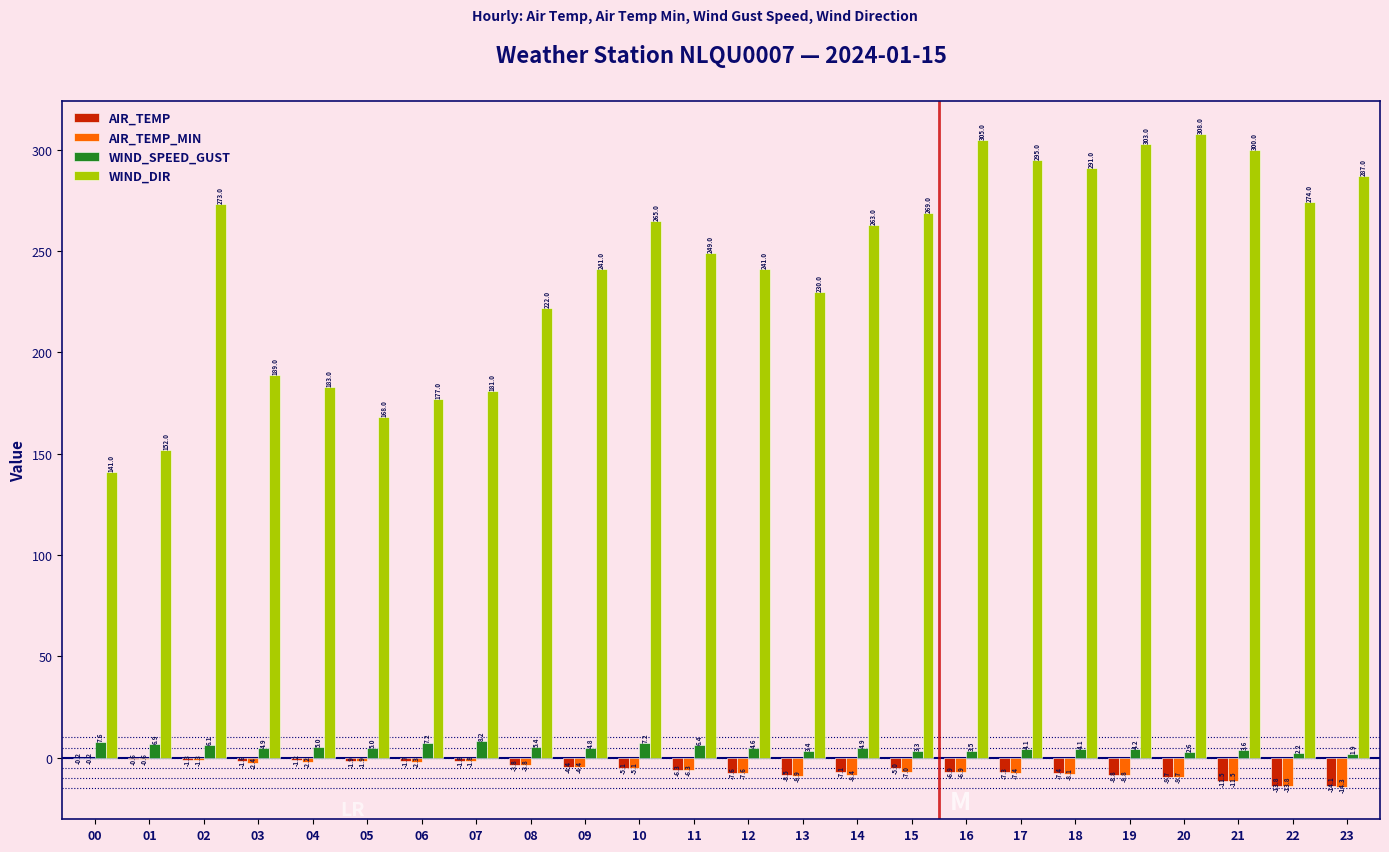

Are the bars horizontal?

No